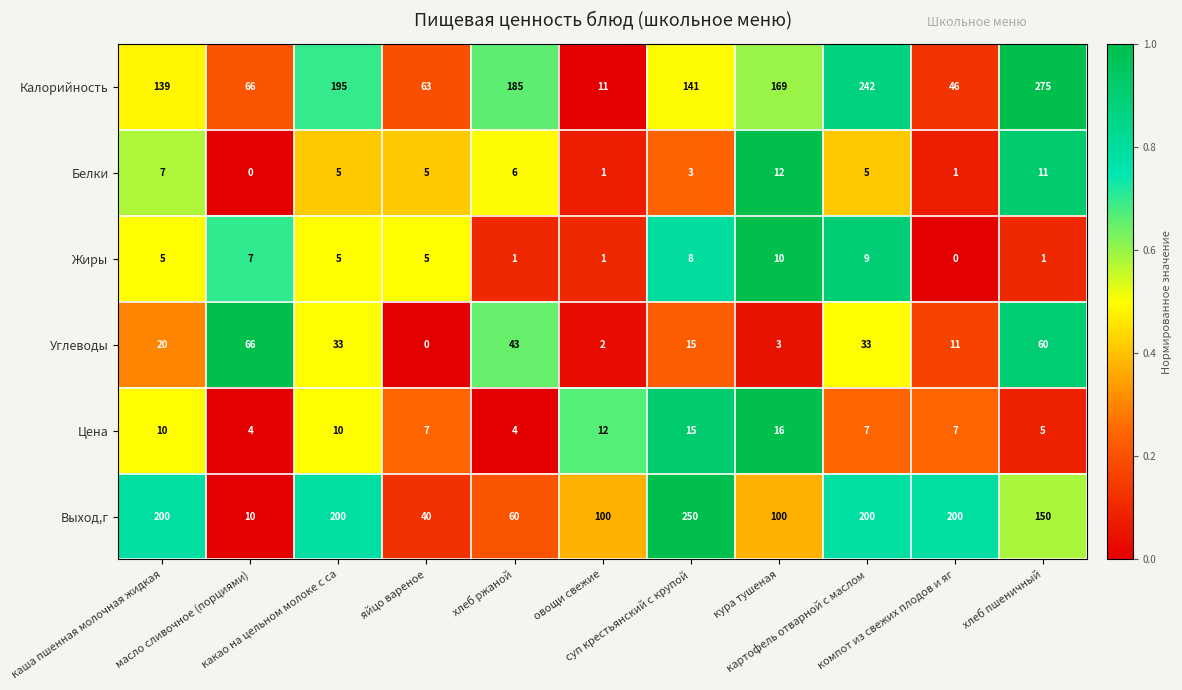

What is the spread (max minus min) of values at яйцо вареное?

63